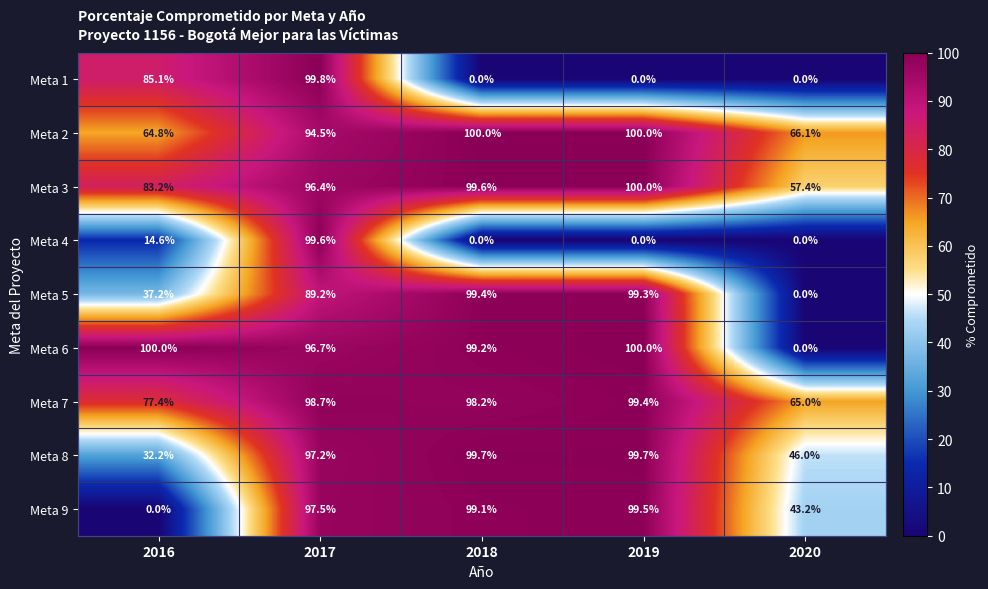

Is it true that Meta 3 equals 163.1 at 2019?

False